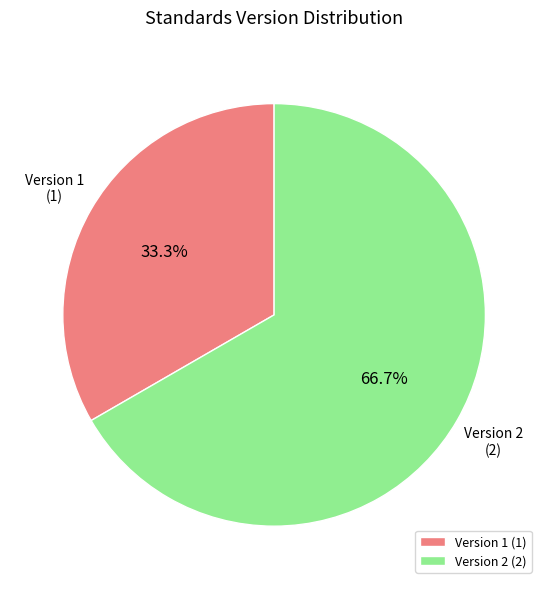

Approximately how many times larger is the value at Version 2 compared to Version 1?

2.0